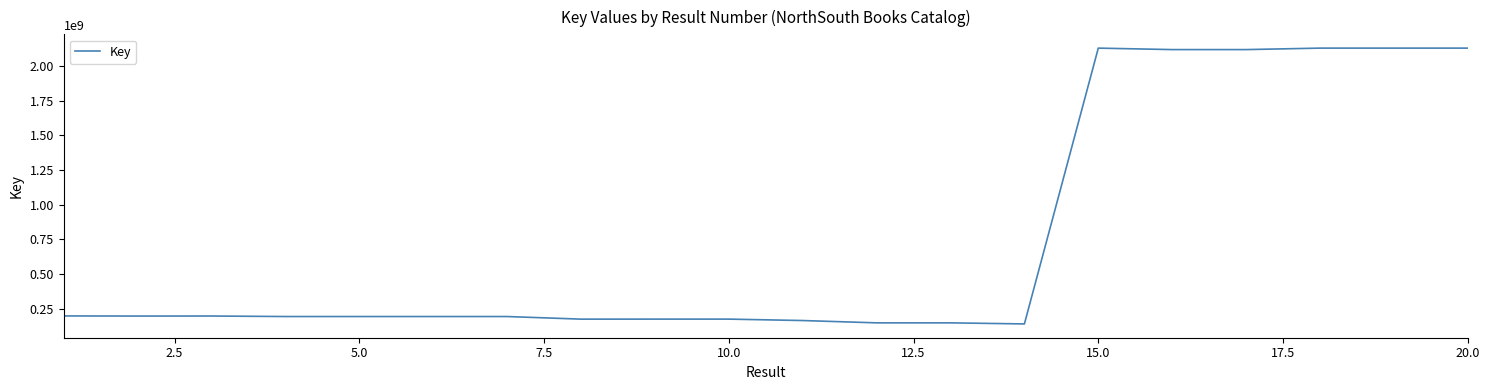

What is the minimum value shown in the chart?

140424430